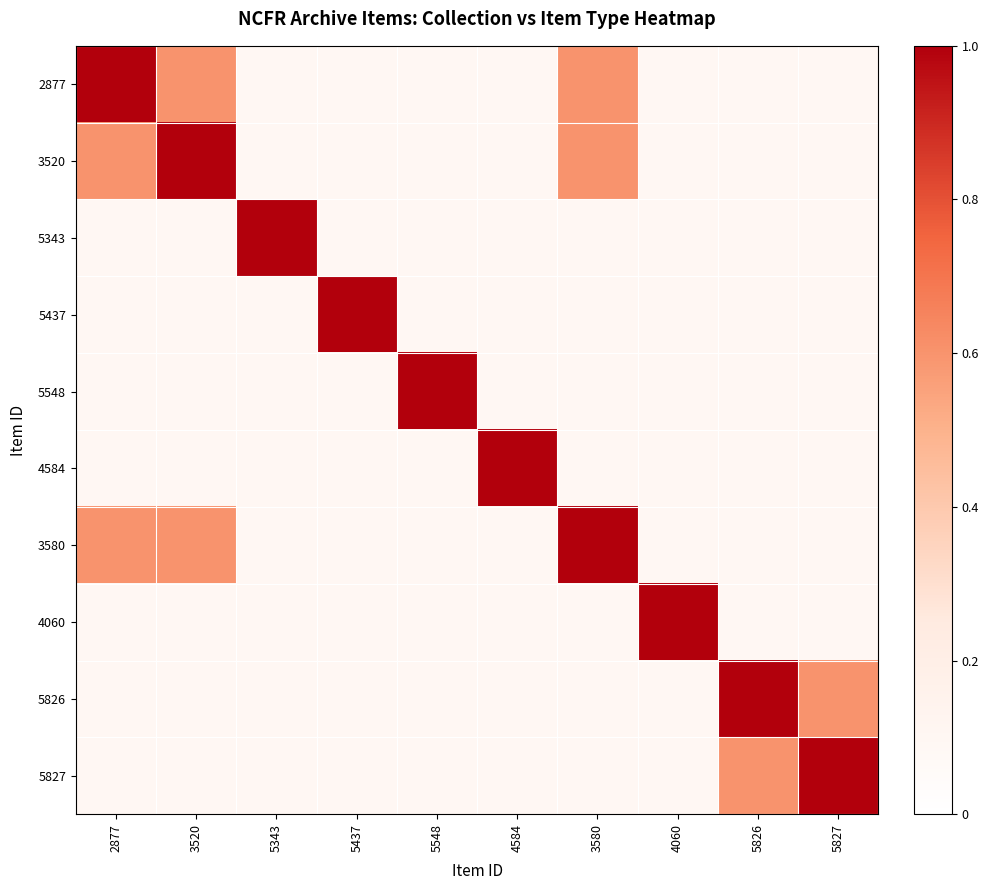

Reading right to left, transcribe all the data shown in this chart.

2877: 5827=0.1	5826=0.1	4060=0.1	3580=0.6	4584=0.1	5548=0.1	5437=0.1	5343=0.1	3520=0.6	2877=1.0
3520: 5827=0.1	5826=0.1	4060=0.1	3580=0.6	4584=0.1	5548=0.1	5437=0.1	5343=0.1	3520=1.0	2877=0.6
5343: 5827=0.1	5826=0.1	4060=0.1	3580=0.1	4584=0.1	5548=0.1	5437=0.1	5343=1.0	3520=0.1	2877=0.1
5437: 5827=0.1	5826=0.1	4060=0.1	3580=0.1	4584=0.1	5548=0.1	5437=1.0	5343=0.1	3520=0.1	2877=0.1
5548: 5827=0.1	5826=0.1	4060=0.1	3580=0.1	4584=0.1	5548=1.0	5437=0.1	5343=0.1	3520=0.1	2877=0.1
4584: 5827=0.1	5826=0.1	4060=0.1	3580=0.1	4584=1.0	5548=0.1	5437=0.1	5343=0.1	3520=0.1	2877=0.1
3580: 5827=0.1	5826=0.1	4060=0.1	3580=1.0	4584=0.1	5548=0.1	5437=0.1	5343=0.1	3520=0.6	2877=0.6
4060: 5827=0.1	5826=0.1	4060=1.0	3580=0.1	4584=0.1	5548=0.1	5437=0.1	5343=0.1	3520=0.1	2877=0.1
5826: 5827=0.6	5826=1.0	4060=0.1	3580=0.1	4584=0.1	5548=0.1	5437=0.1	5343=0.1	3520=0.1	2877=0.1
5827: 5827=1.0	5826=0.6	4060=0.1	3580=0.1	4584=0.1	5548=0.1	5437=0.1	5343=0.1	3520=0.1	2877=0.1